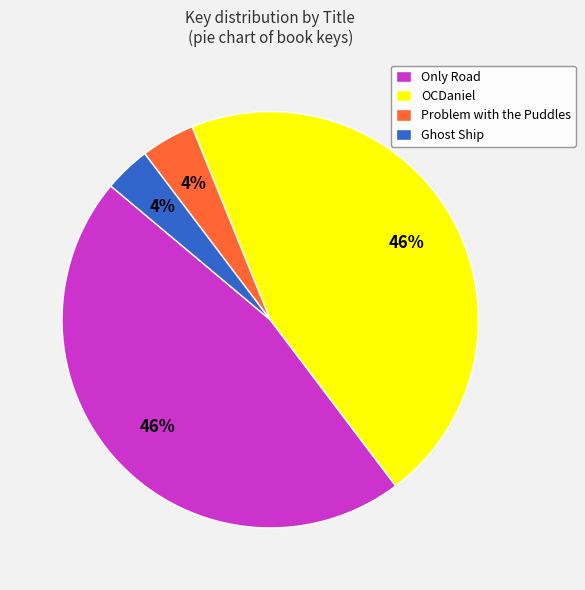

True or false: OCDaniel accounts for 59% of the total.

False